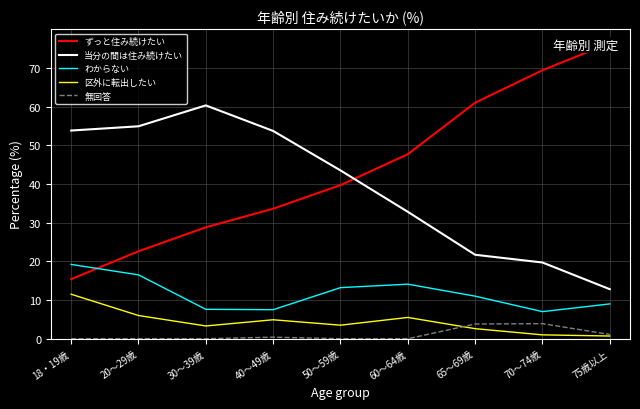

Which series has the widest spread of values?

ずっと住み続けたい